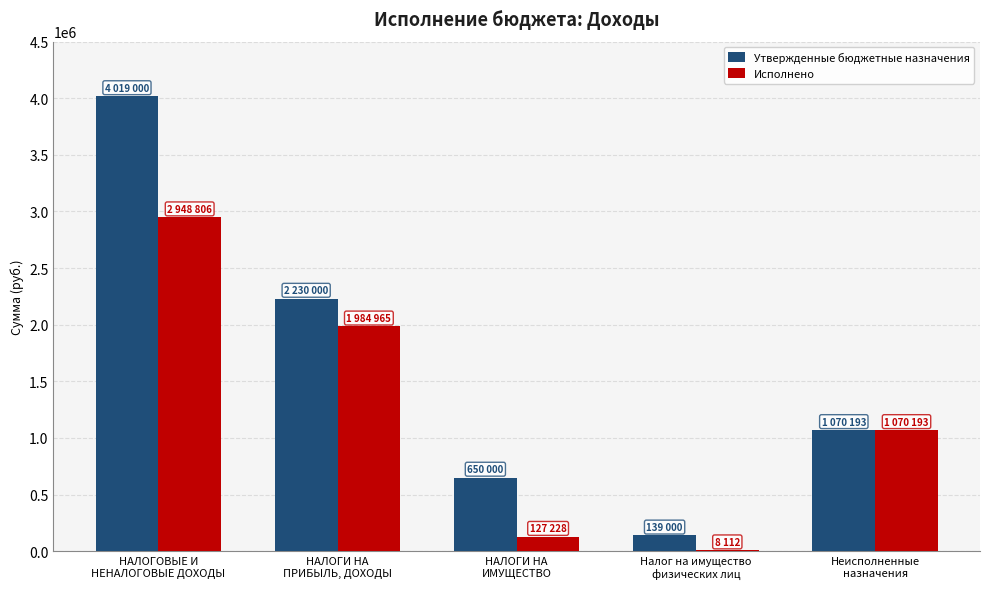

What is the greatest value displayed?

4019000.0